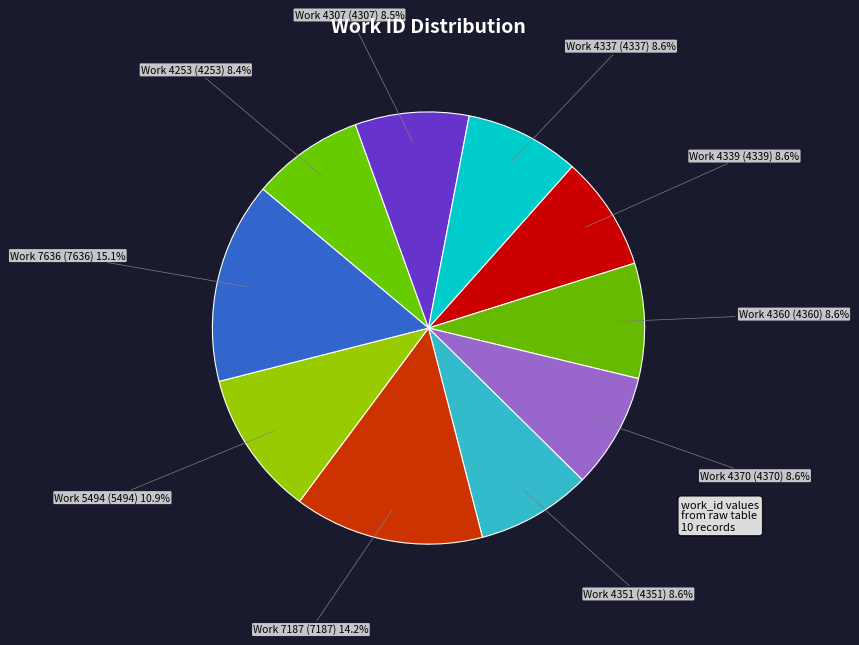

What is the ratio of the value at Work 7636 to the value at Work 4351?

1.8